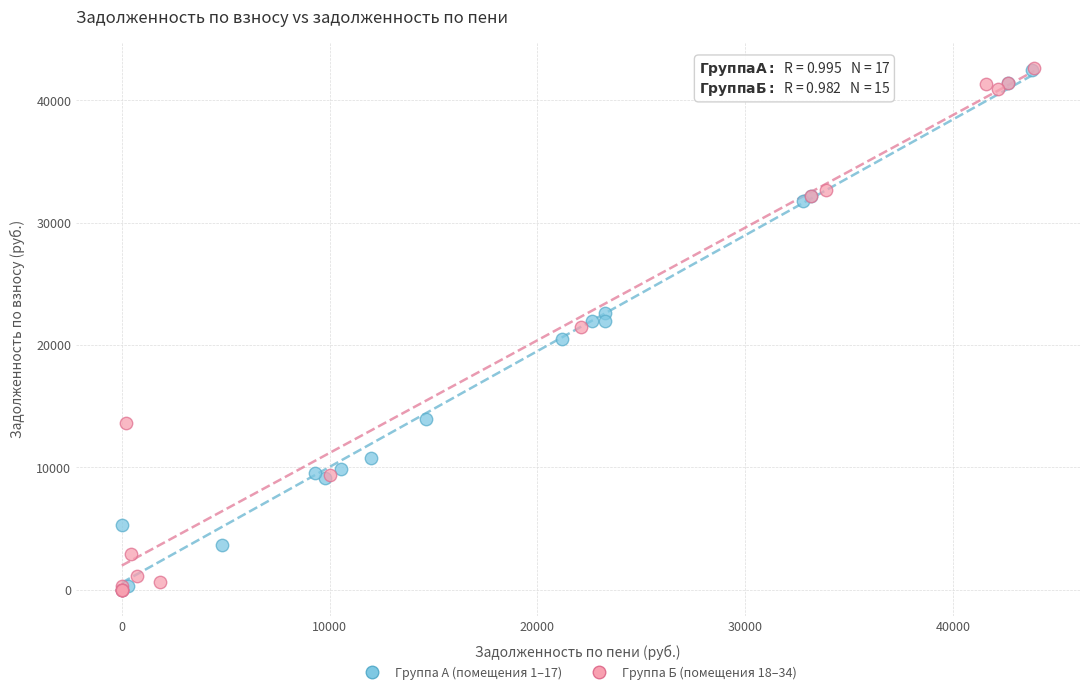

What are all the series names shown in the legend?

Группа А (помещения 1–17), Группа Б (помещения 18–34)